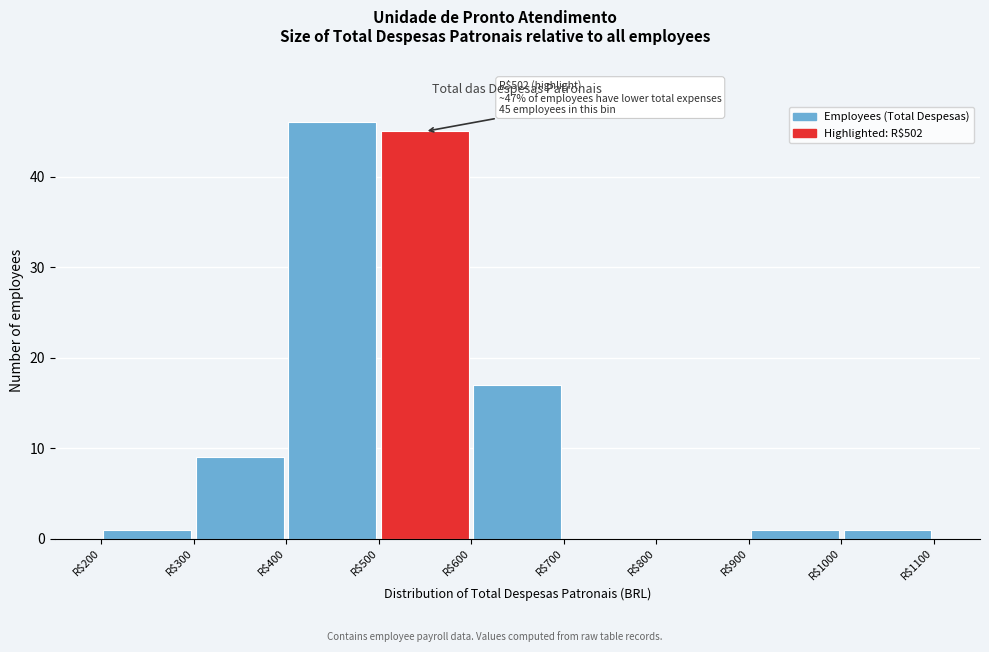

Over which range of the x-axis is the bar tallest?

400 to 500